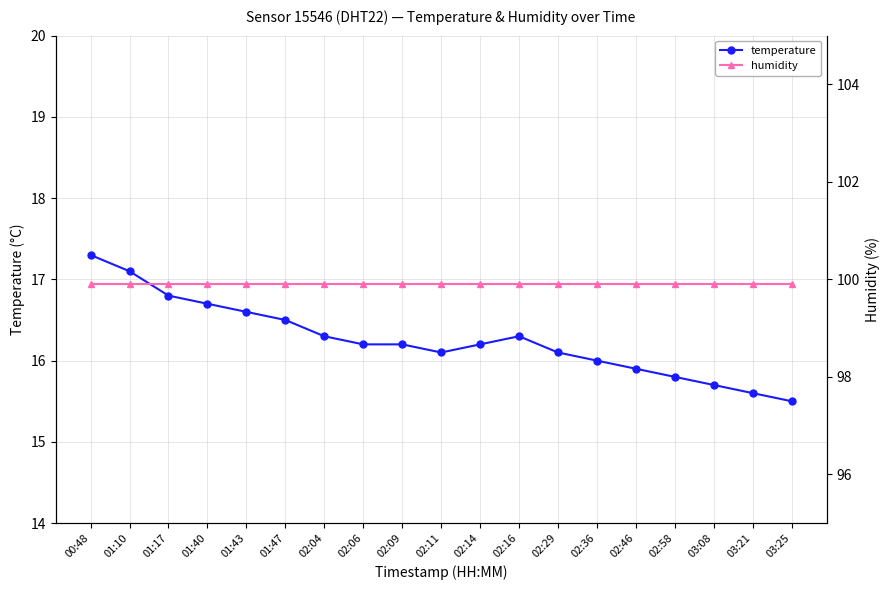

List the series in order of their peak value, lowest first.

temperature, humidity